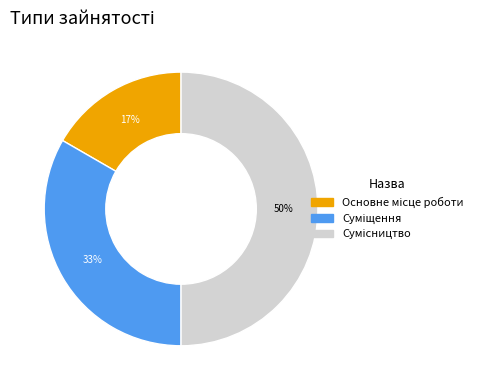

To the nearest percent, what is the difference between the largest and smallest slice percentages?

33%